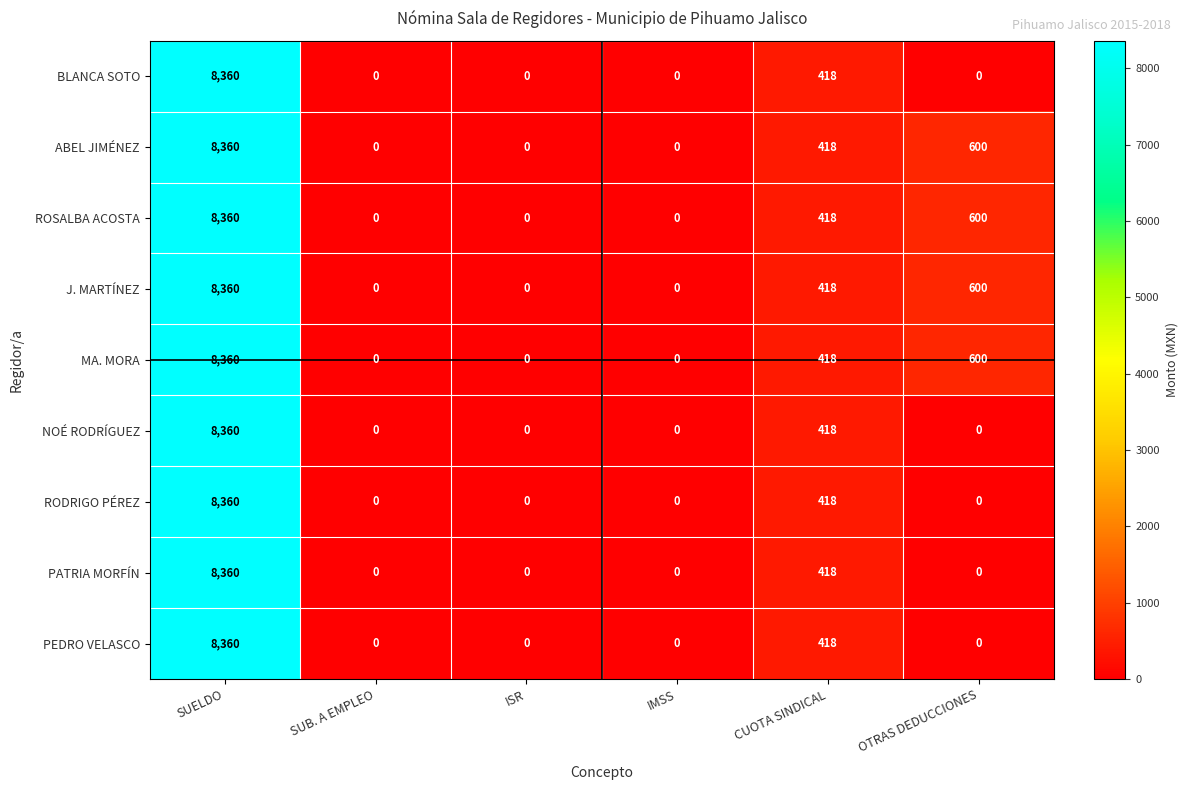

At which category does the chart reach its peak across all series?

SUELDO